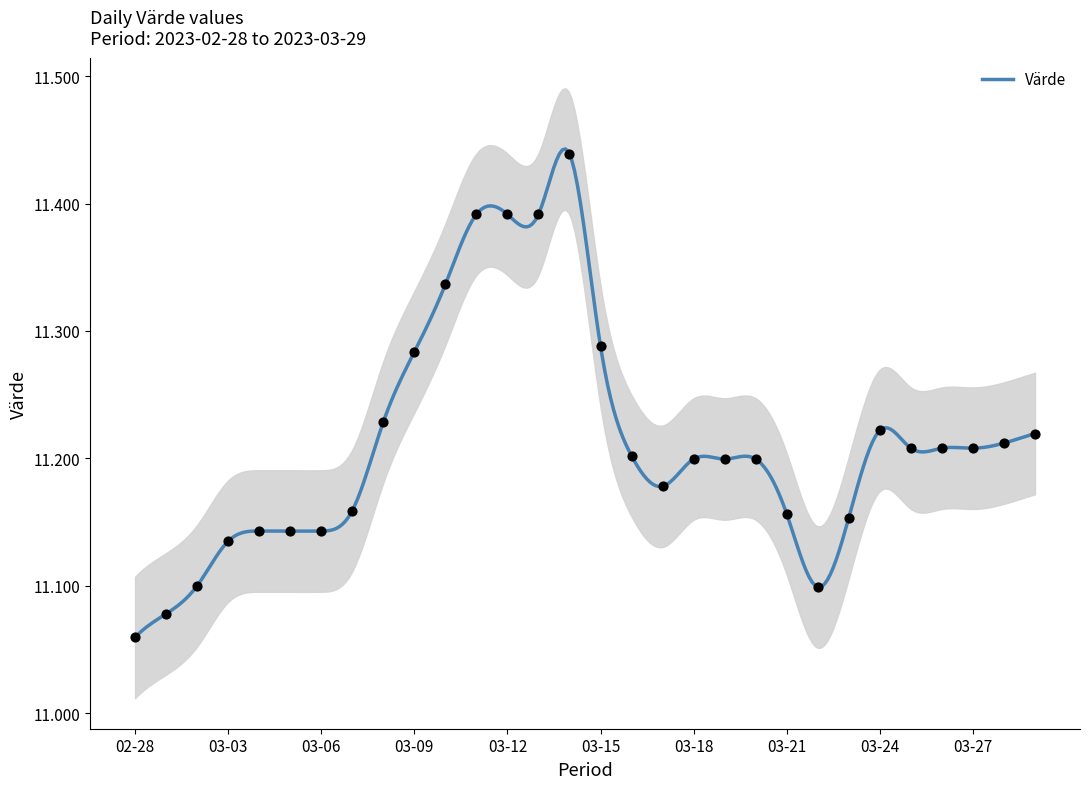

Which has a higher value, 2023-03-04 or 2023-03-10?

2023-03-10